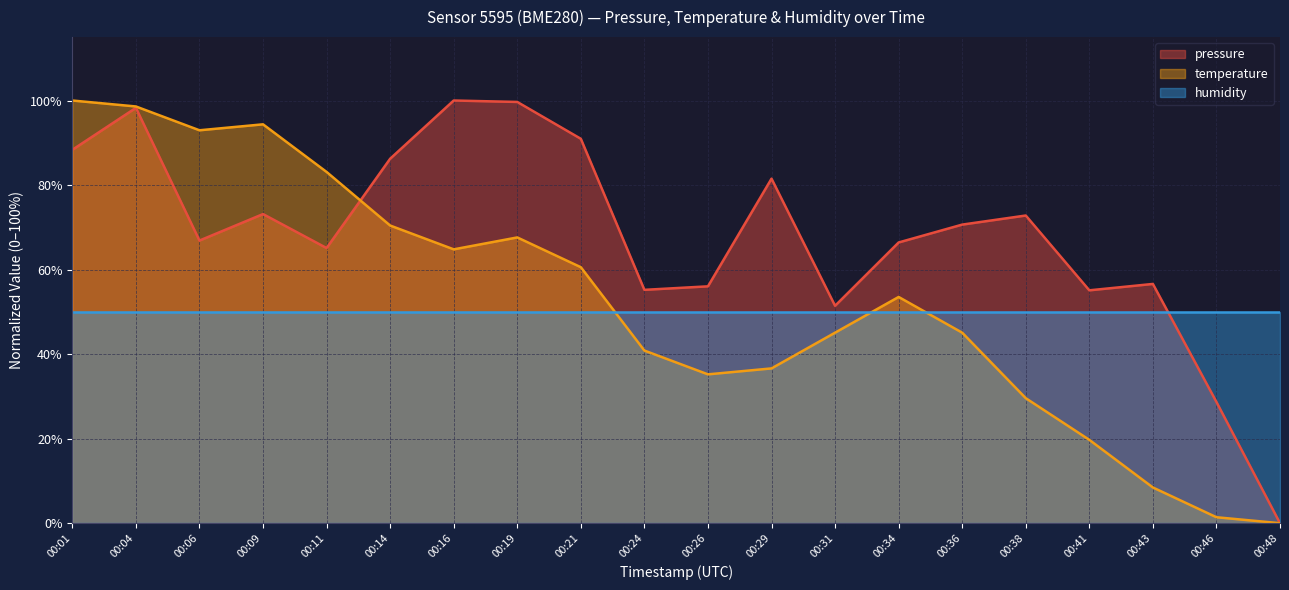

What is the total value across all series at 00:04?

246.9